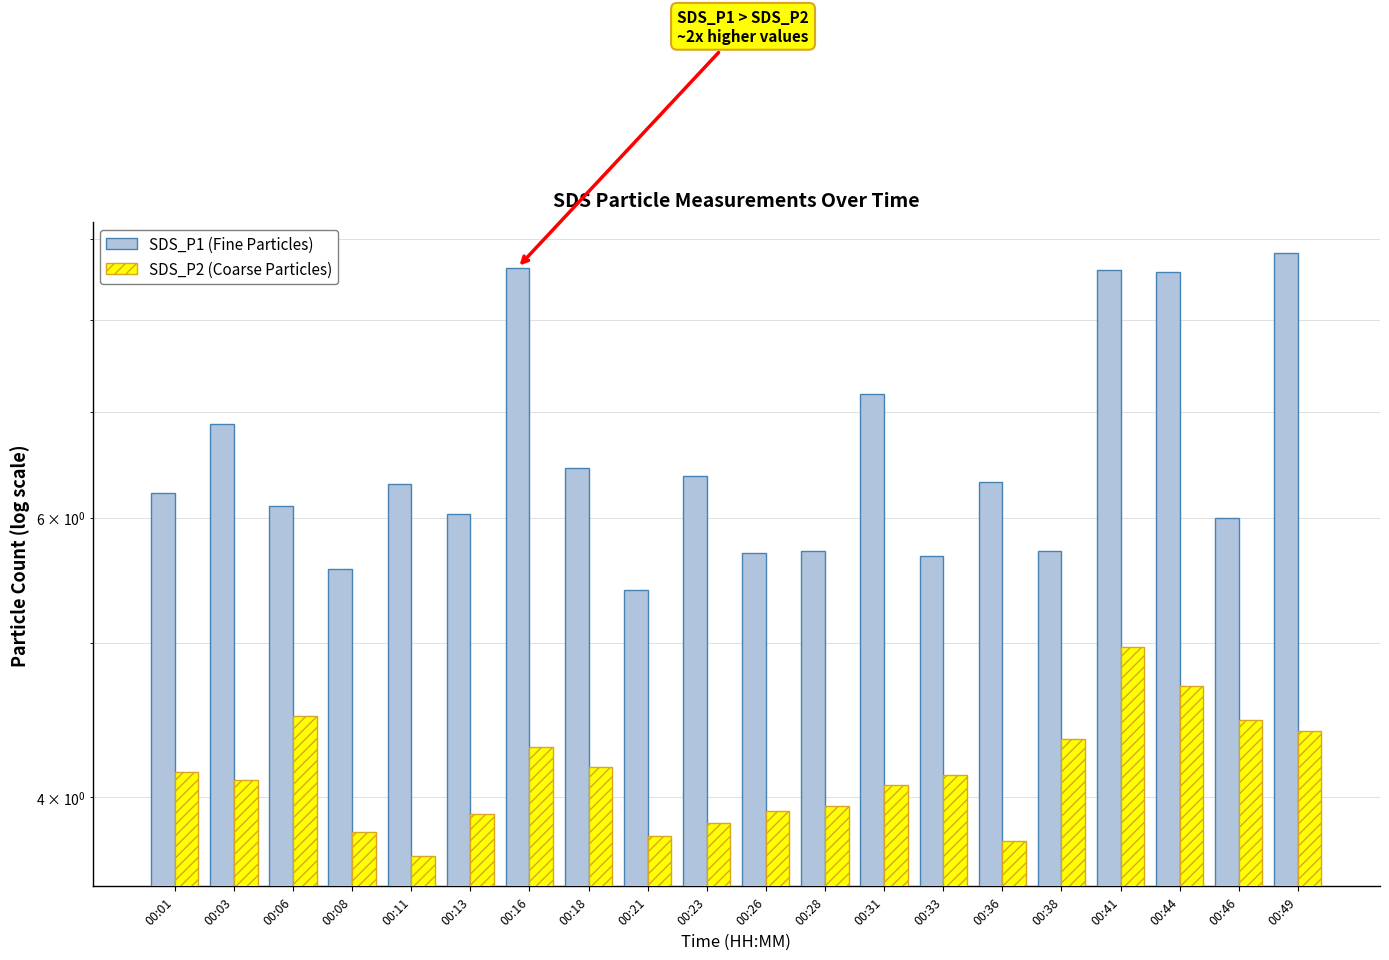

What is the total value across all series at 00:36?

10.1